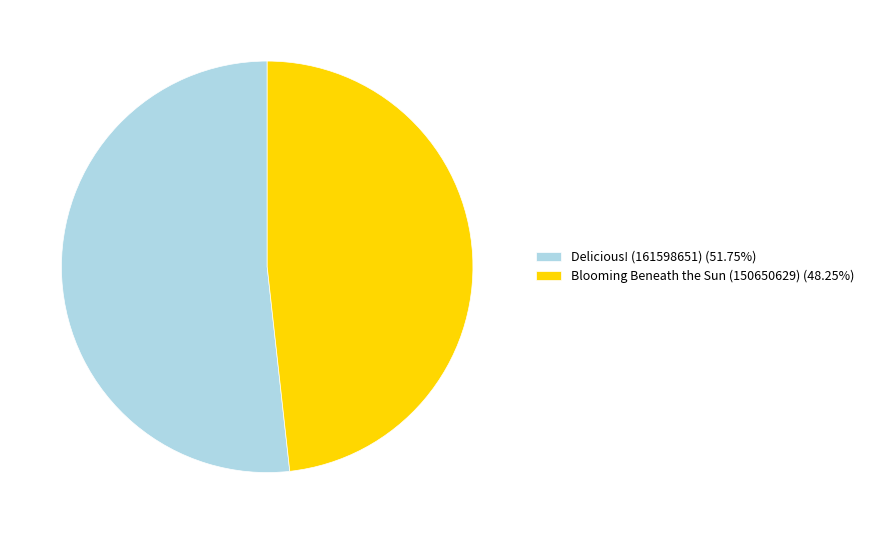

Rank the categories by value from highest to lowest.

Delicious! (161598651), Blooming Beneath the Sun (150650629)